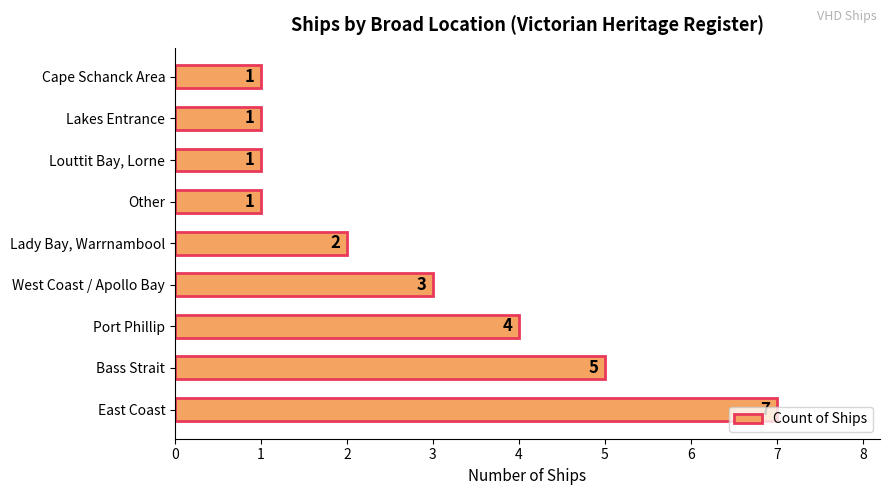

What is the sum of the values at Lakes Entrance and Bass Strait?

6